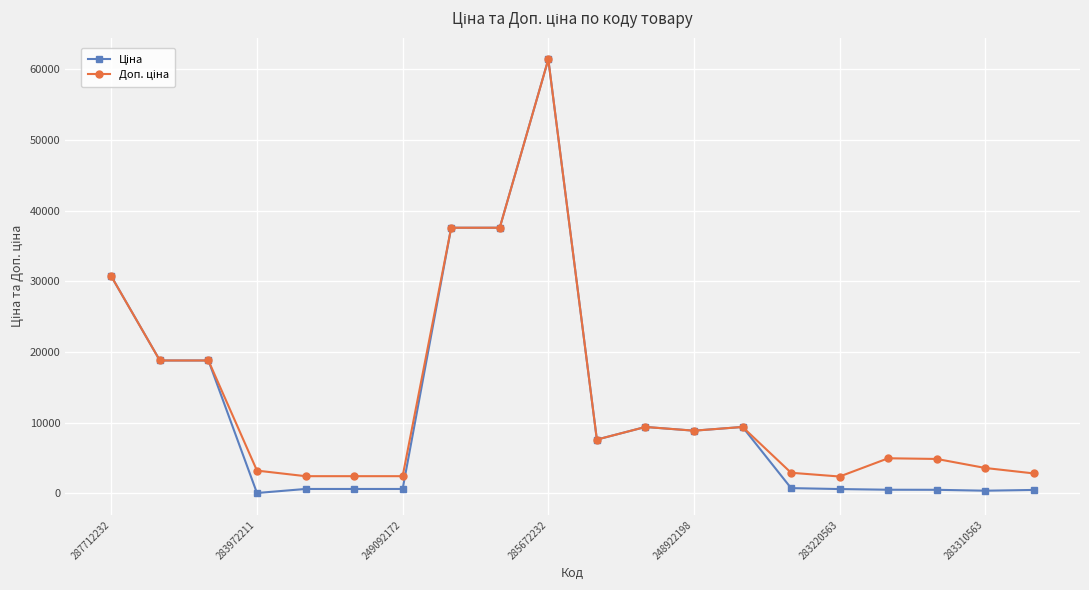

At how many categories does at least one series exceed 12317?

6